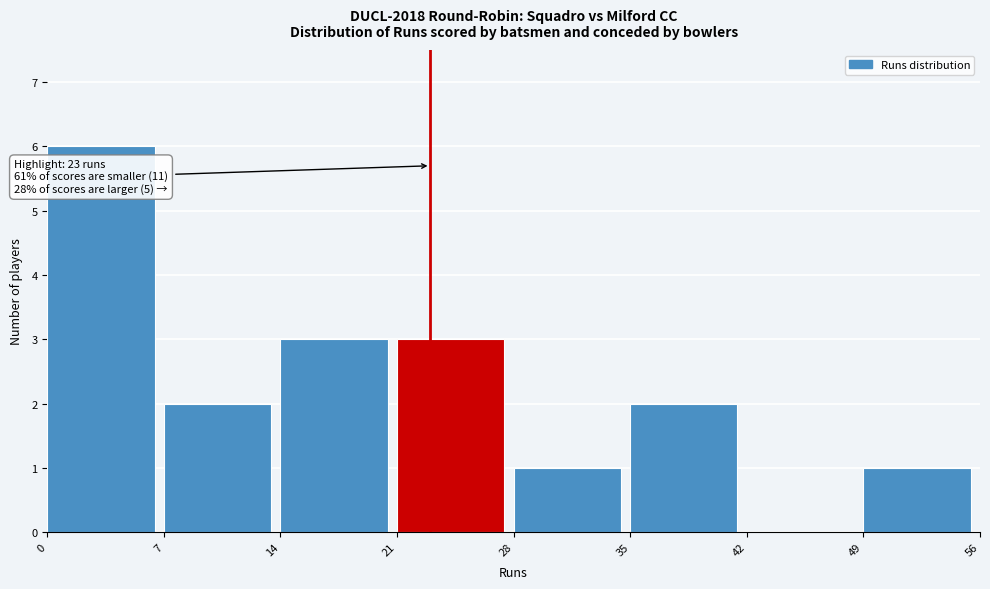

Which range on the x-axis has the tallest bar?

0 to 7